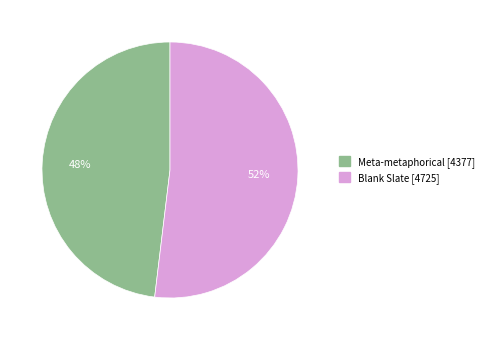

What is the smallest slice in the pie chart?

Meta-metaphorical [4377]